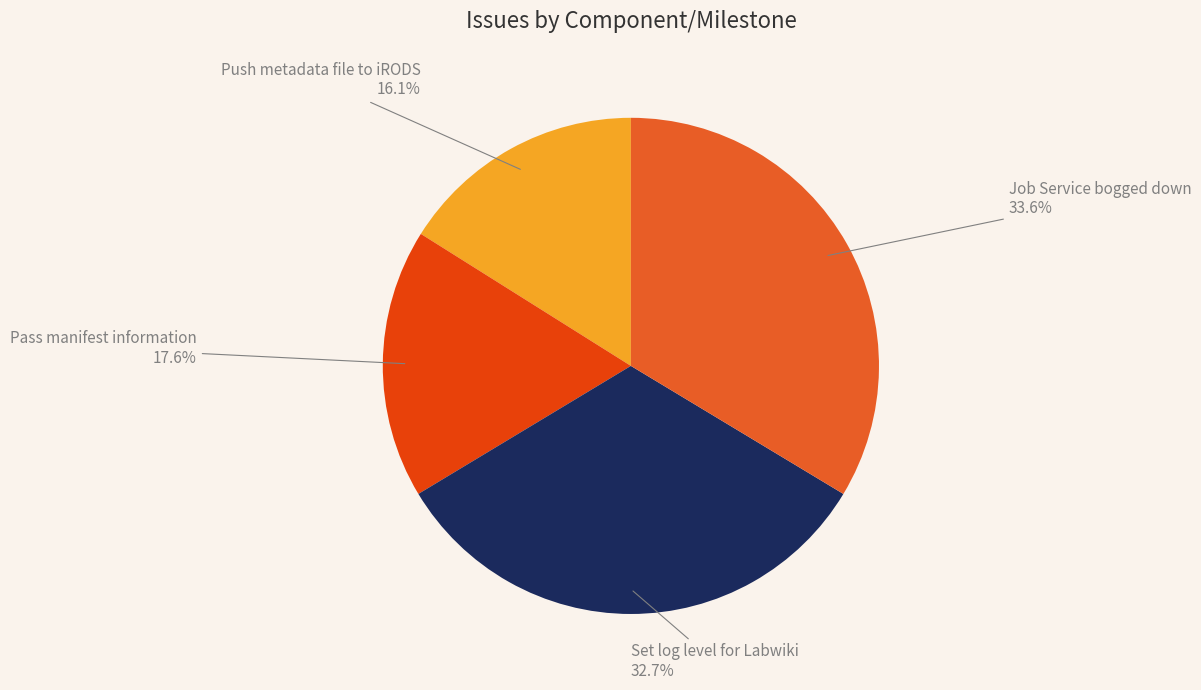

Does any single category account for the majority?

No